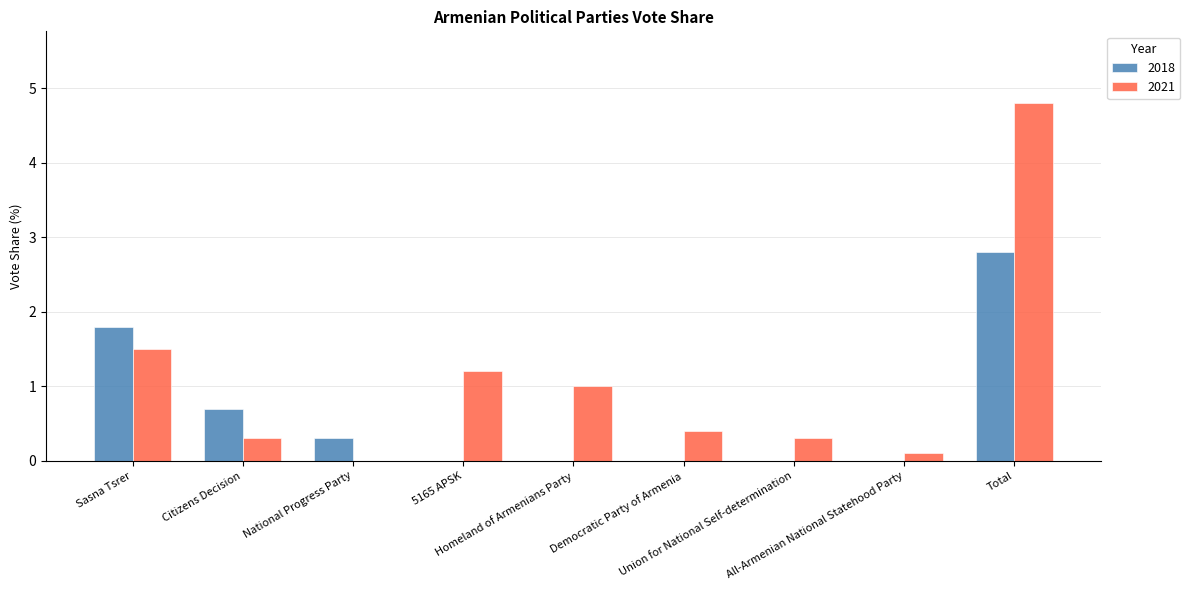

How many values in 2021 are above zero?

8